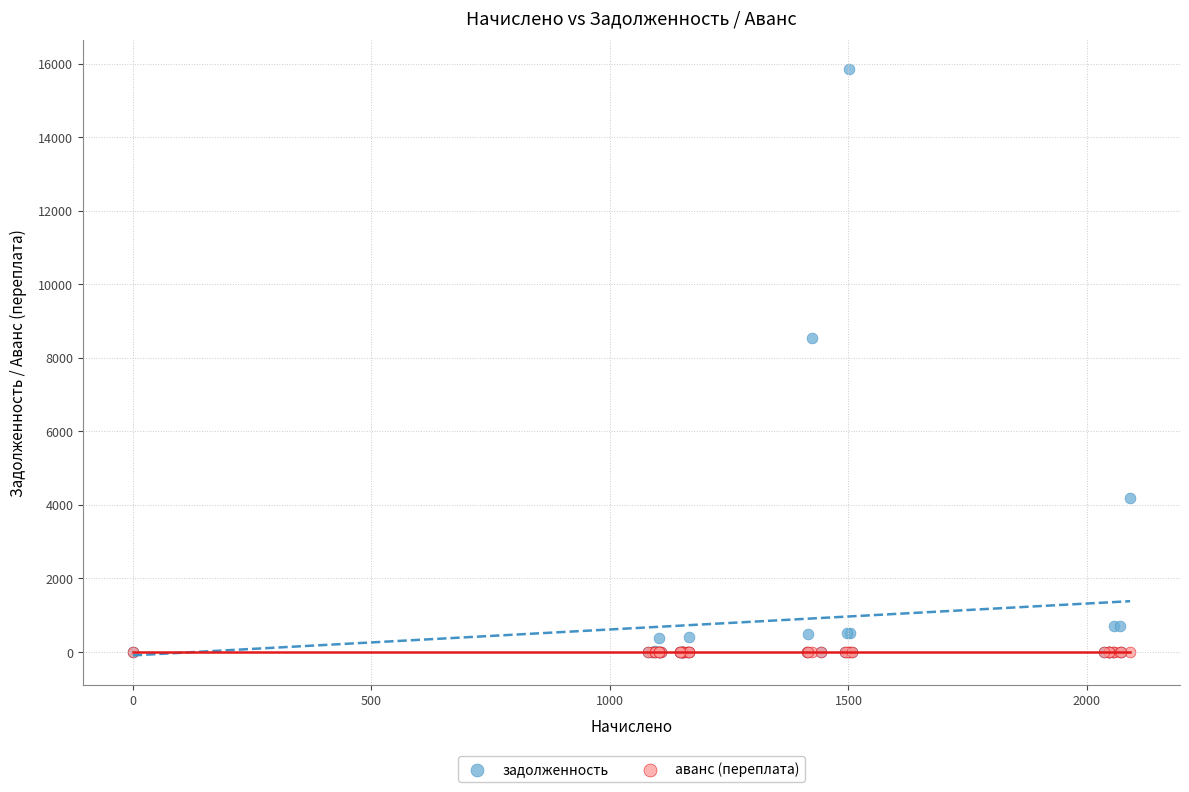

In the задолженность series, what Y value is closest to 7924?

8538.0